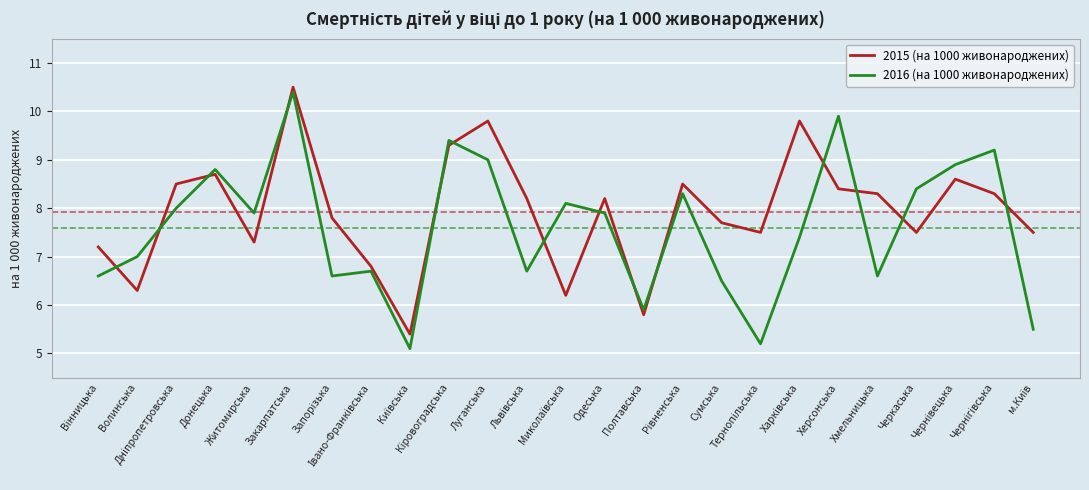

The 2016 (на 1000 живонароджених) series shows 15.4 at Закарпатська. True or false?

False